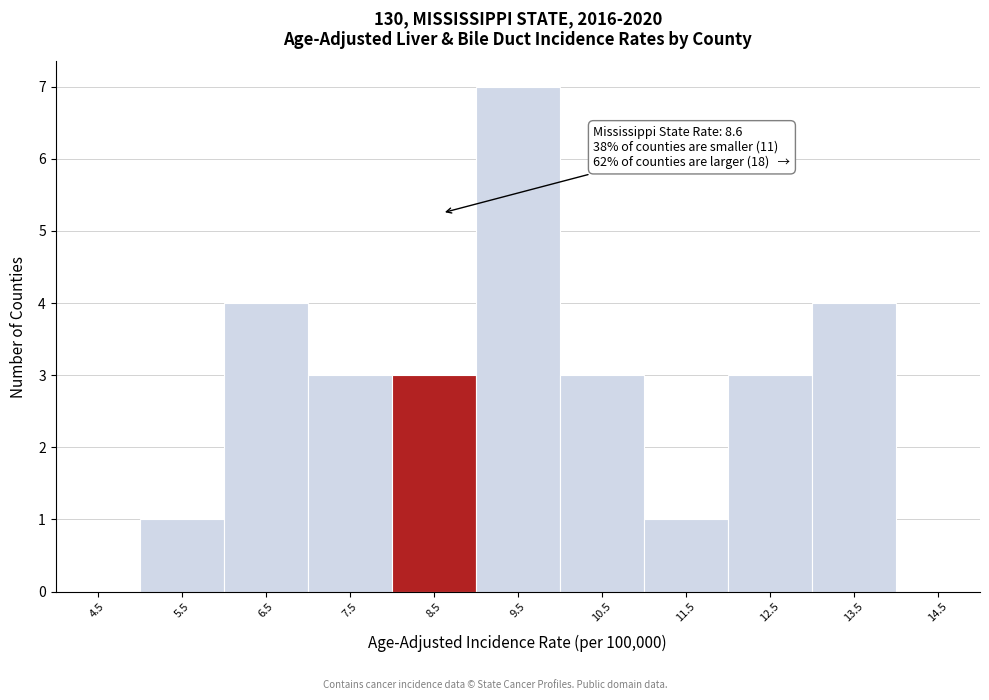

Which range on the x-axis has the tallest bar?

9 to 10